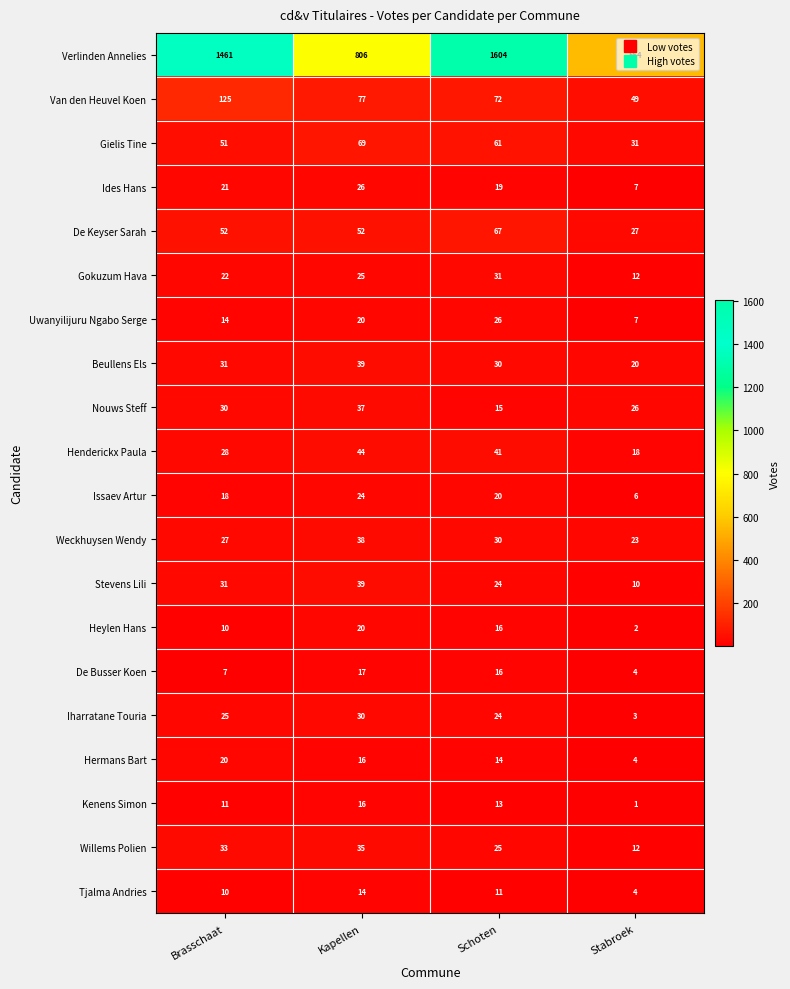

Where is Van den Heuvel Koen nearest to the value 87?

Kapellen